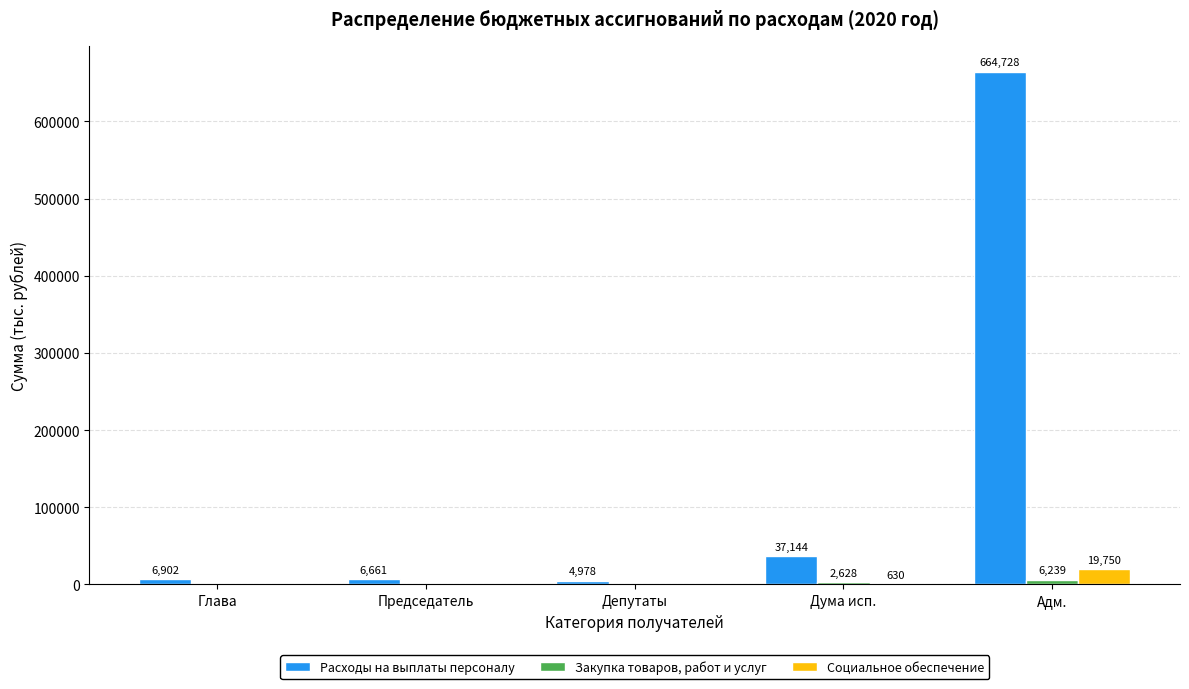

Which series has the largest total across all categories?

Расходы на выплаты персоналу